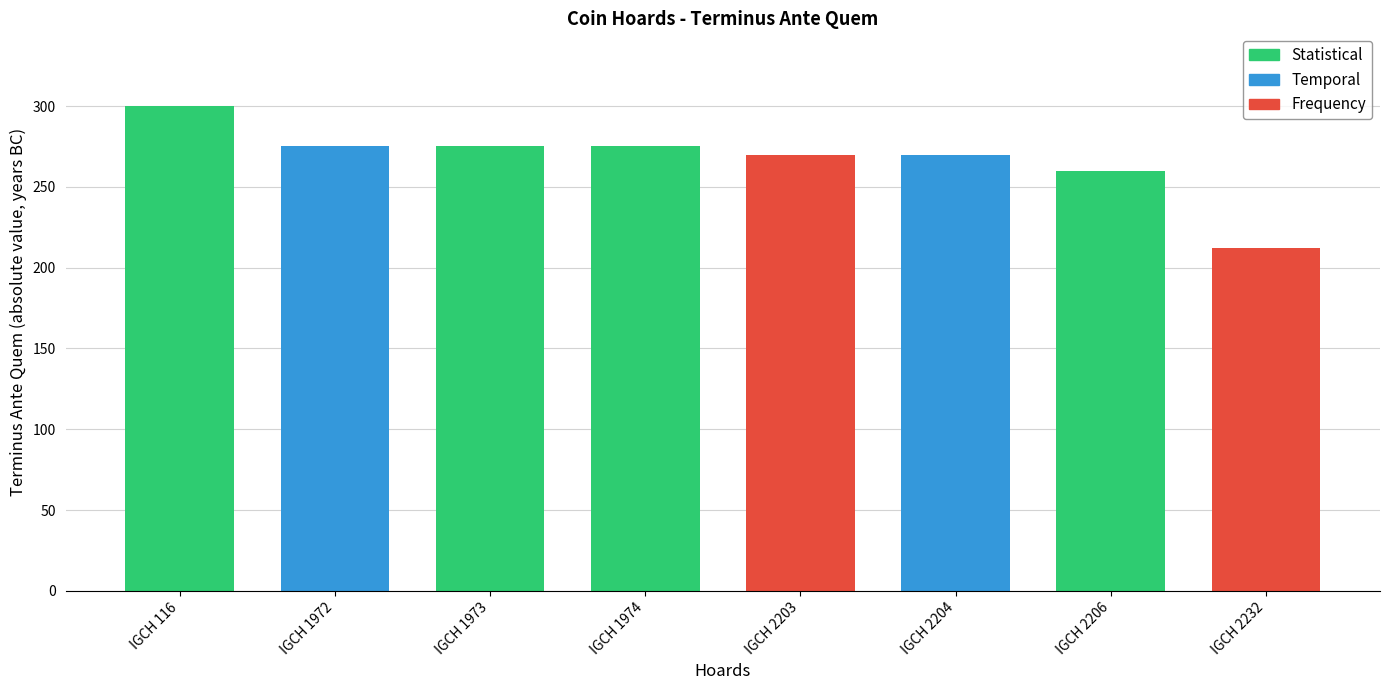

What is the sum of all values?

2137